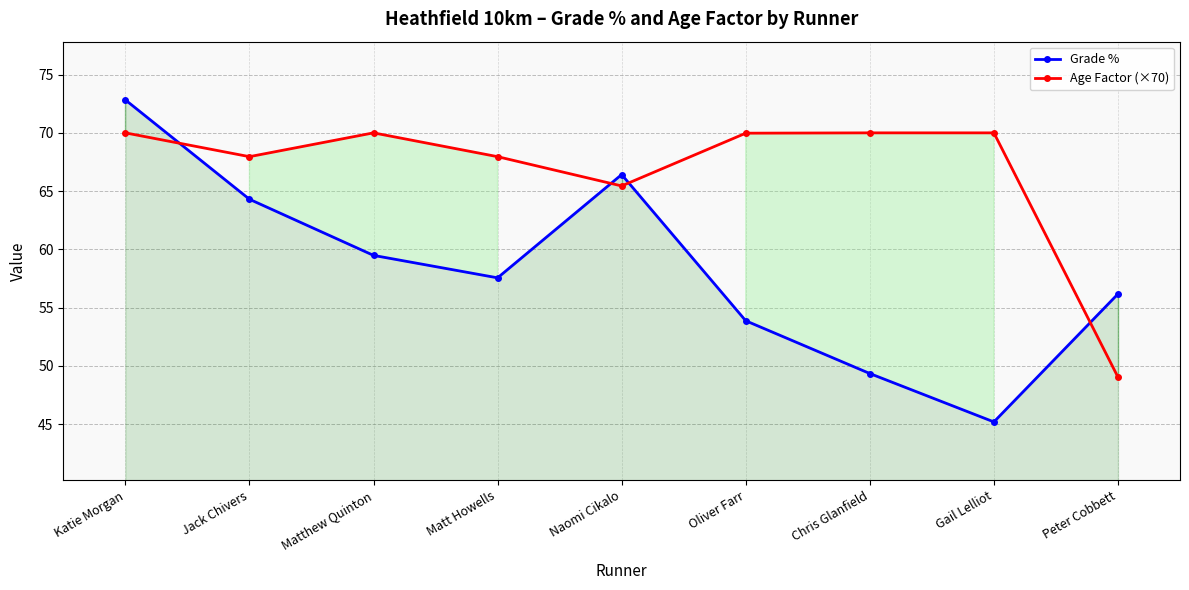

Reading left to right, list all the values displayed in this chart.

Grade %: 72.8	64.3	59.5	57.6	66.4	53.9	49.3	45.2	56.2
Age Factor (×70): 70.0	68.0	70.0	68.0	65.4	70.0	70.0	70.0	49.0